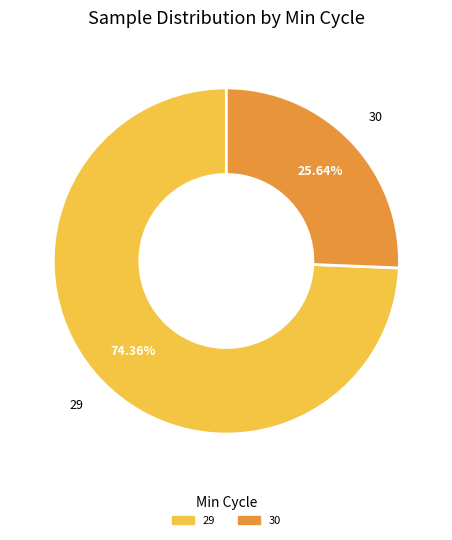

Is there a majority slice in this chart?

Yes